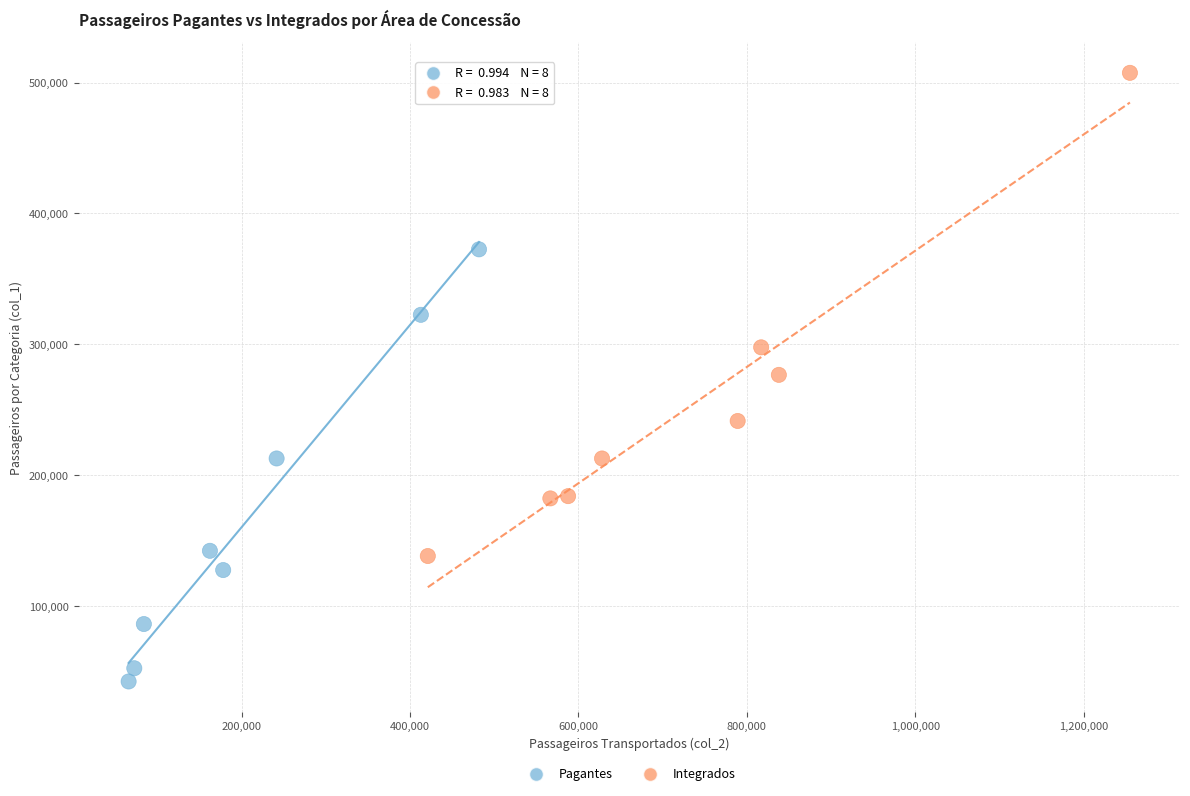

Which series contains the highest Y value?

Integrados